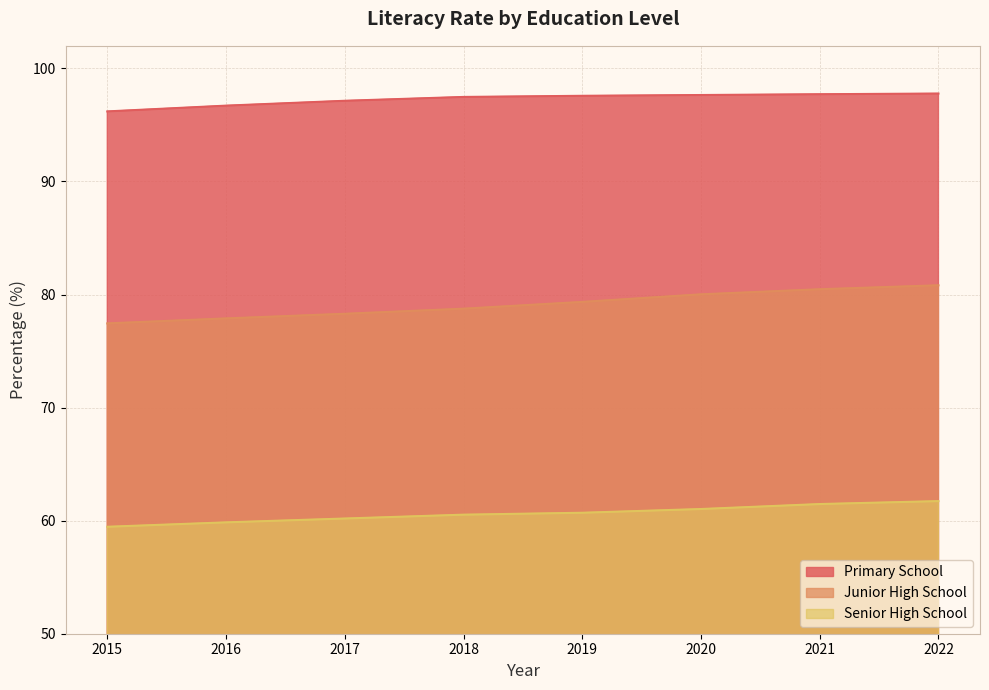

What is the difference between the maximum and minimum values in the Primary School series?

1.6